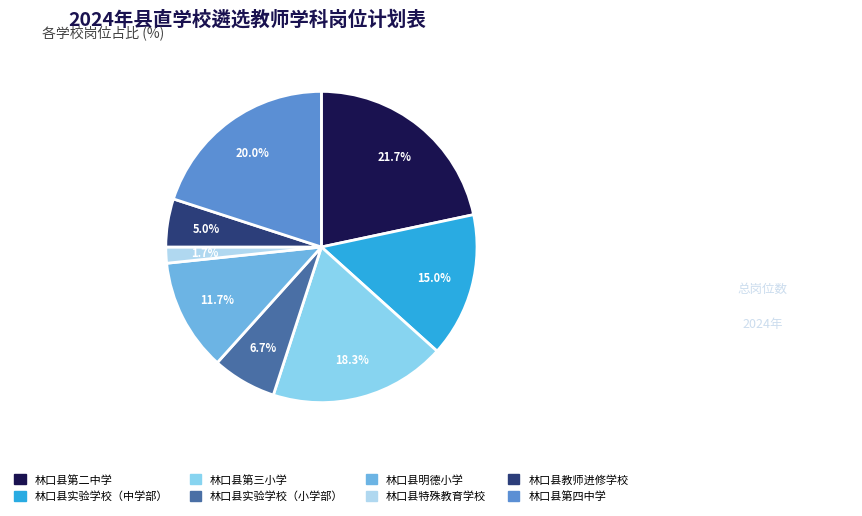

To the nearest percent, what portion does 林口县第四中学 represent?

20%